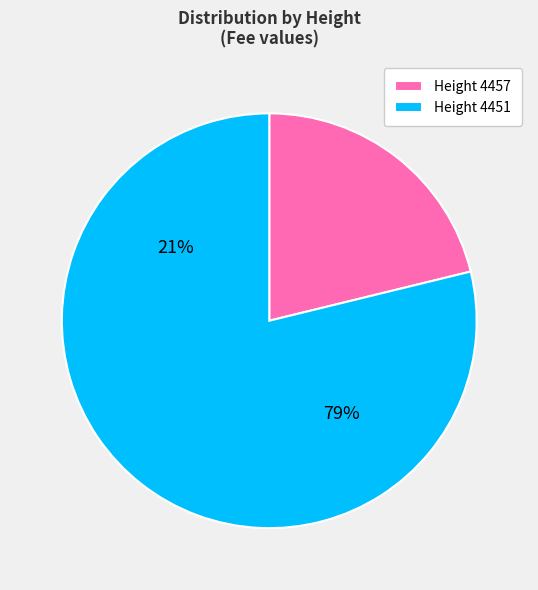

Do 4451 and 4457 together represent more than half of the pie?

Yes